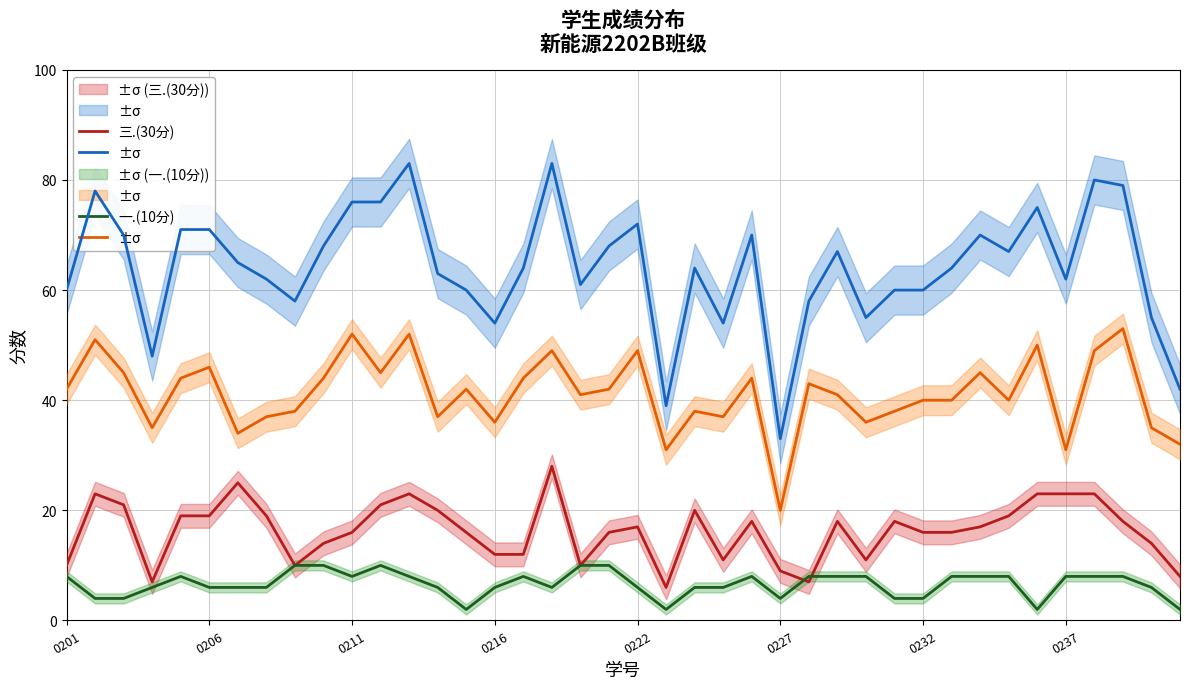

How many data points in 一.(10分) are above 8?

5